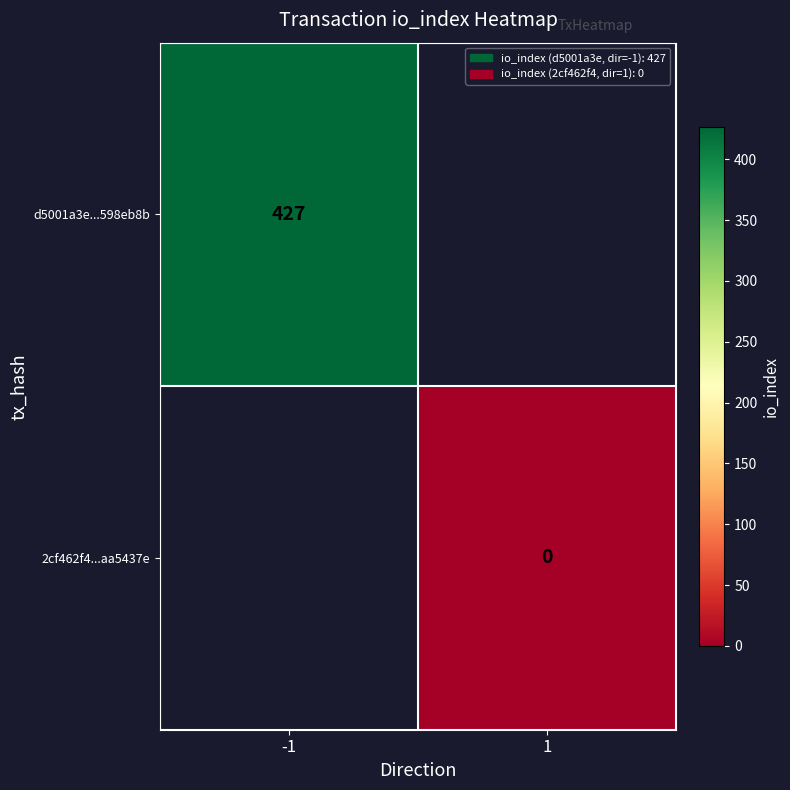

The value of d5001a3e...598eb8b at -1 is 427. True or false?

True